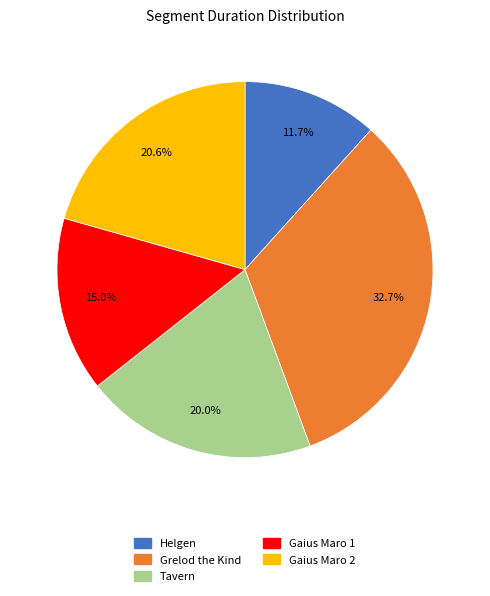

To the nearest percent, what percentage of the pie is Helgen?

12%